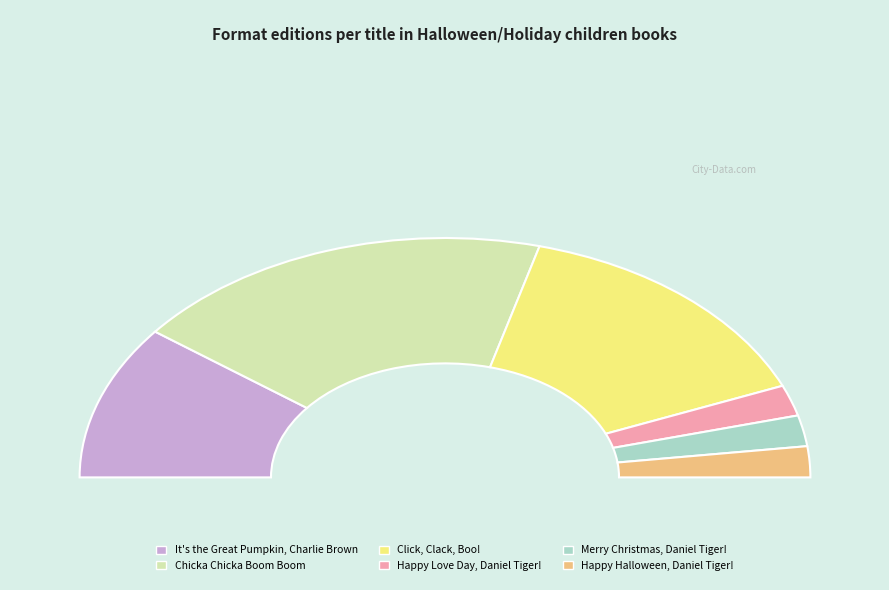

What is the ratio of the value at It's the Great Pumpkin, Charlie Brown to the value at Chicka Chicka Boom Boom?

0.6